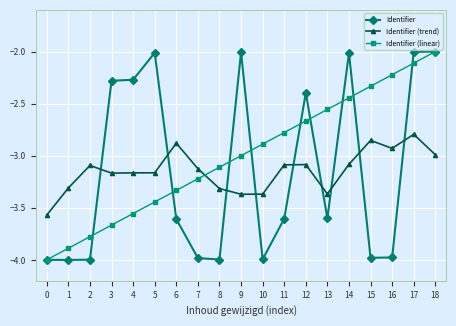

Where is the first local maximum for Identifier (trend)?

2